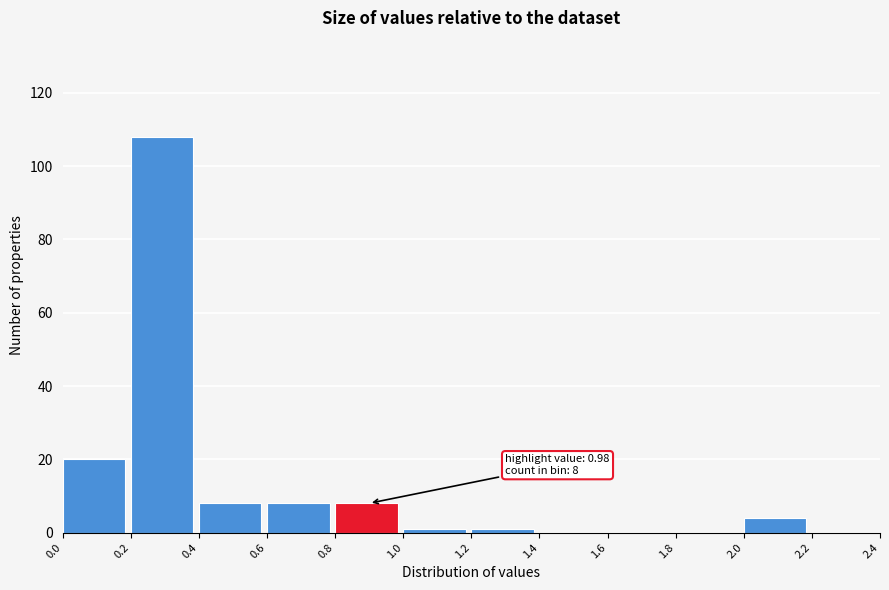

Over which range of the x-axis is the bar tallest?

0.2 to 0.4